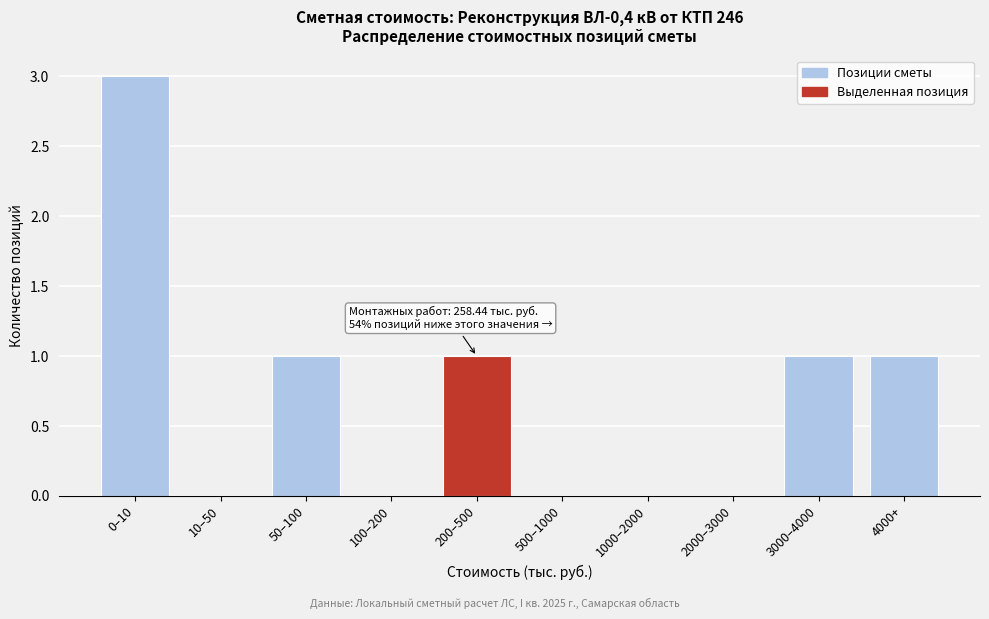

Reading left to right, list all the values displayed in this chart.

0–10=3	10–50=0	50–100=1	100–200=0	200–500=1	500–1000=0	1000–2000=0	2000–3000=0	3000–4000=1	4000+=1